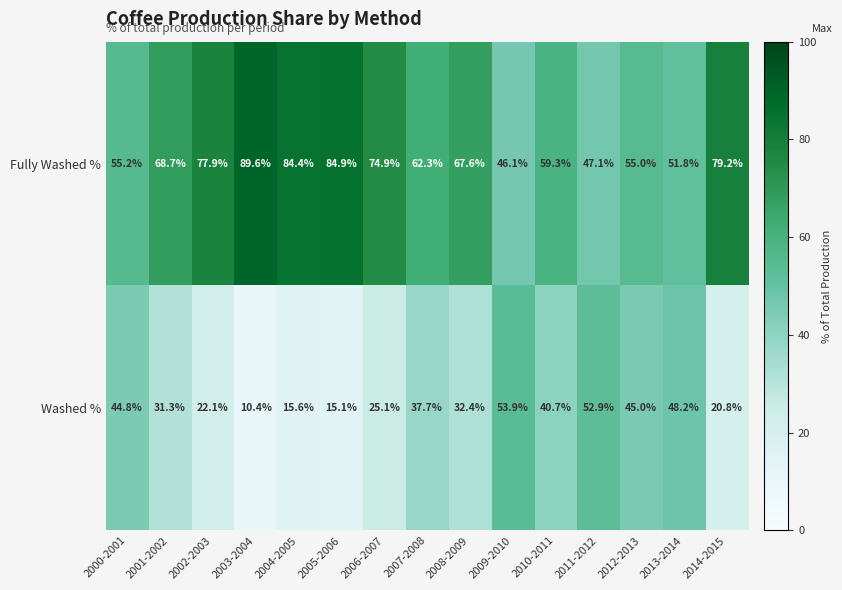

What is the difference between the highest and lowest values at 2004-2005?

68.8